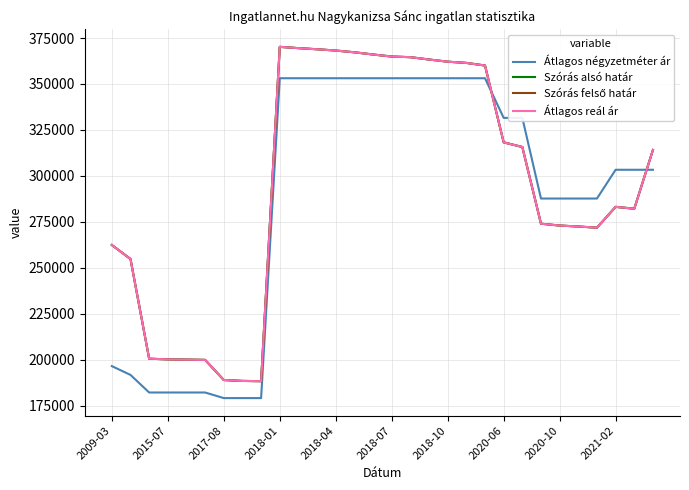

Does the chart have visible grid lines?

Yes